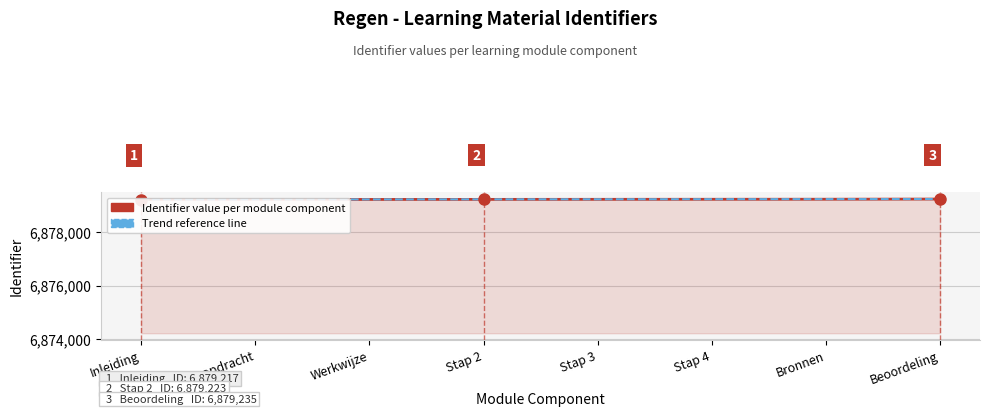

Between Stap 4 and Inleiding, which is larger?

Stap 4